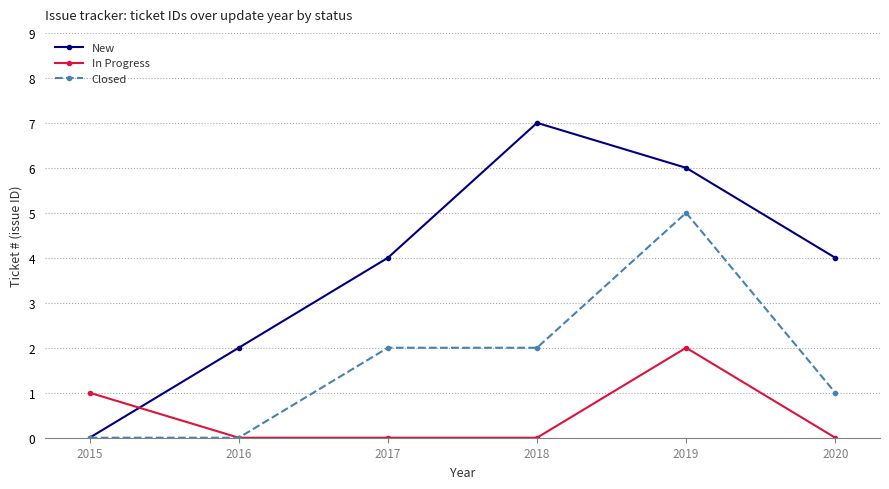

Which series has the largest total across all categories?

New